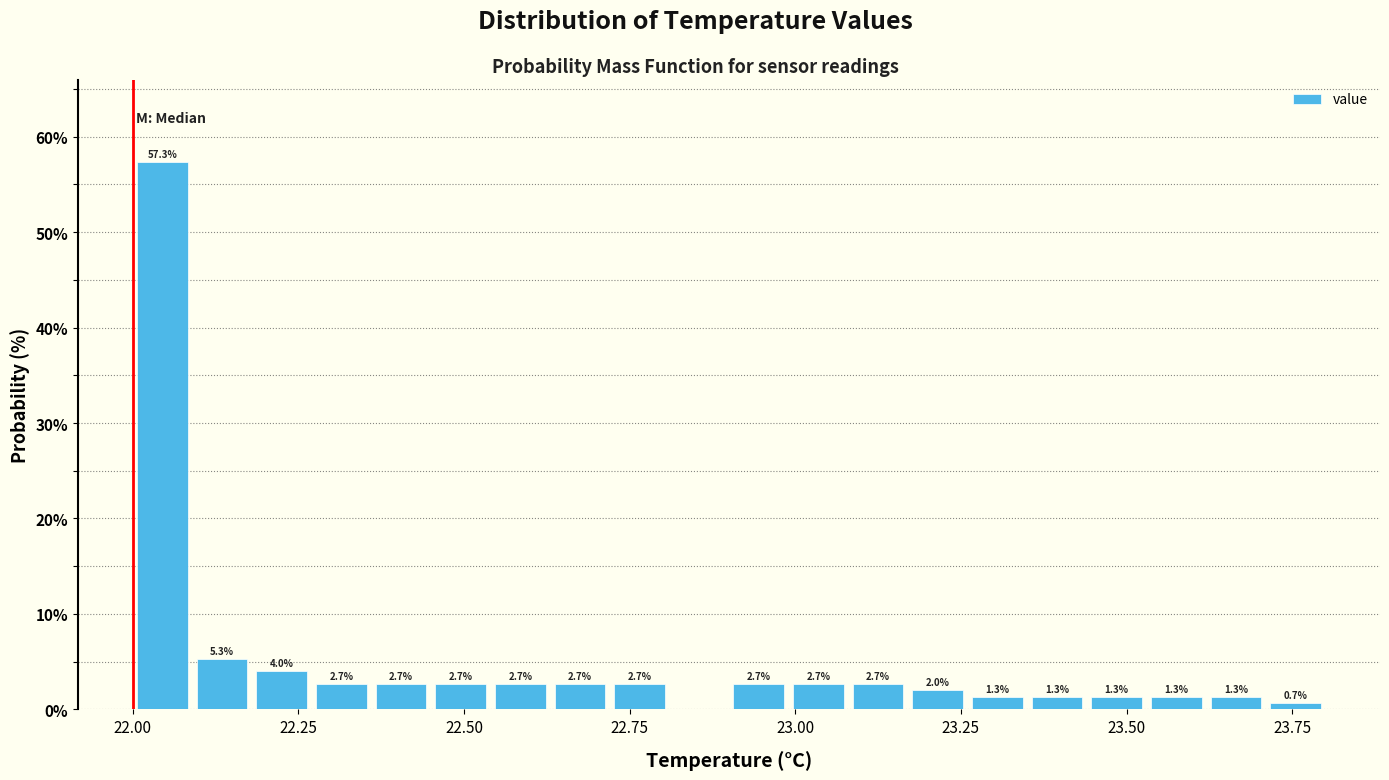

Read against the x-axis, roughly where is the centre of the tallest bar?

22.05